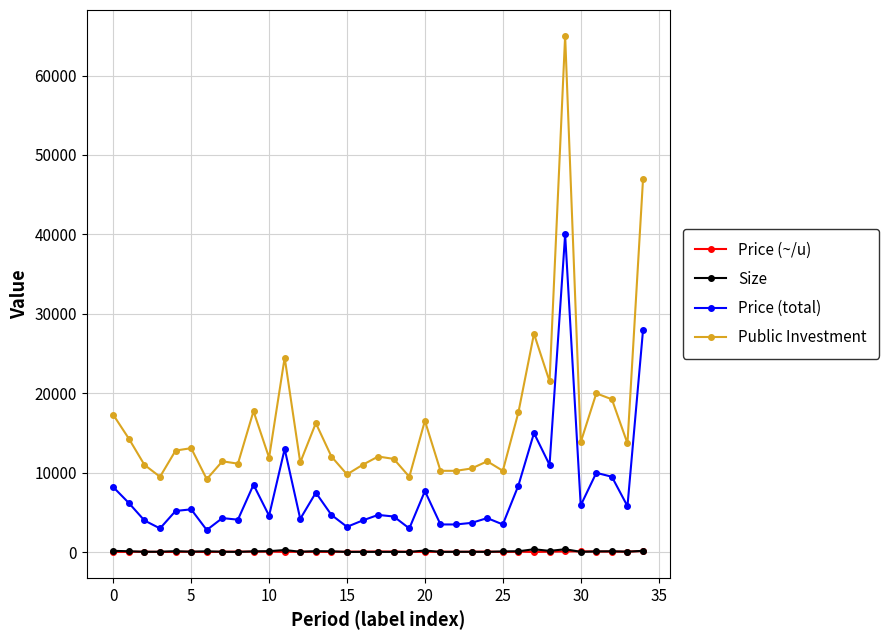

What is the value of the Public Investment point at the 35th from the left?

47000.0